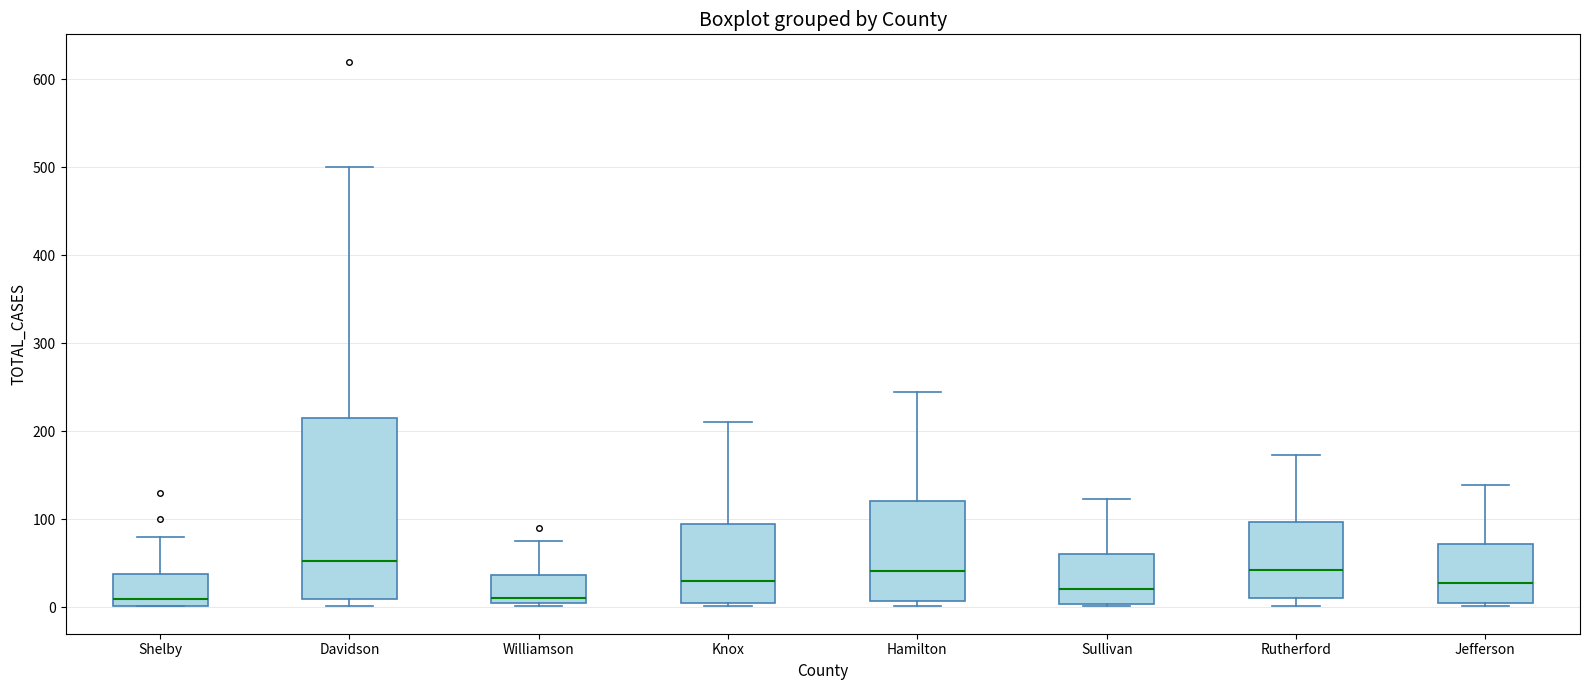

Which box's median line is the highest?

Davidson